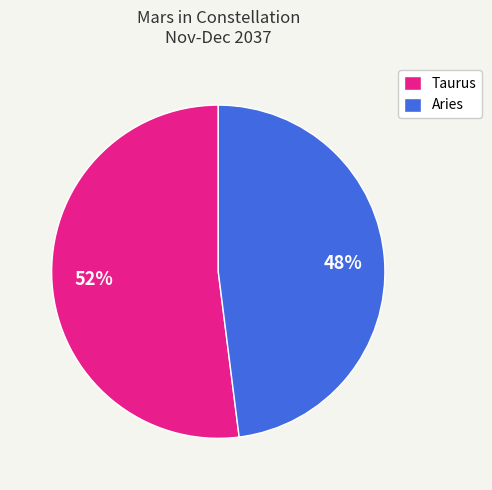

The Aries slice represents 39% of the pie. True or false?

False